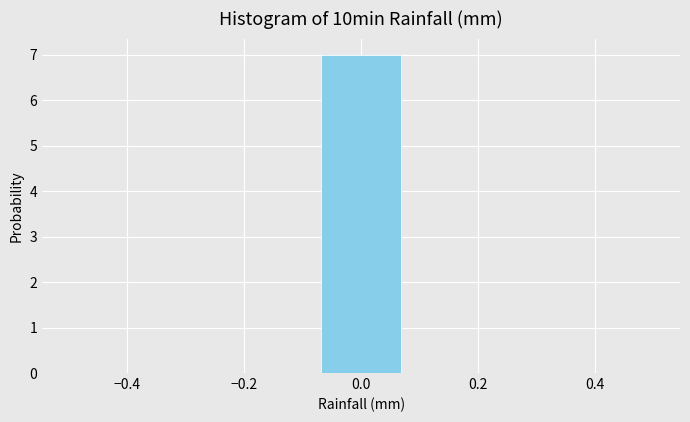

Reading left to right, transcribe this chart: for each bar, give the range it covers on the x-axis and its height. Neither the bar edges nor the heights are printed on the chart, so give them approximately, as read against the axes.

-0.50 to -0.36: 0
-0.36 to -0.22: 0
-0.22 to -0.08: 0
-0.08 to 0.08: 7
0.08 to 0.22: 0
0.22 to 0.36: 0
0.36 to 0.50: 0